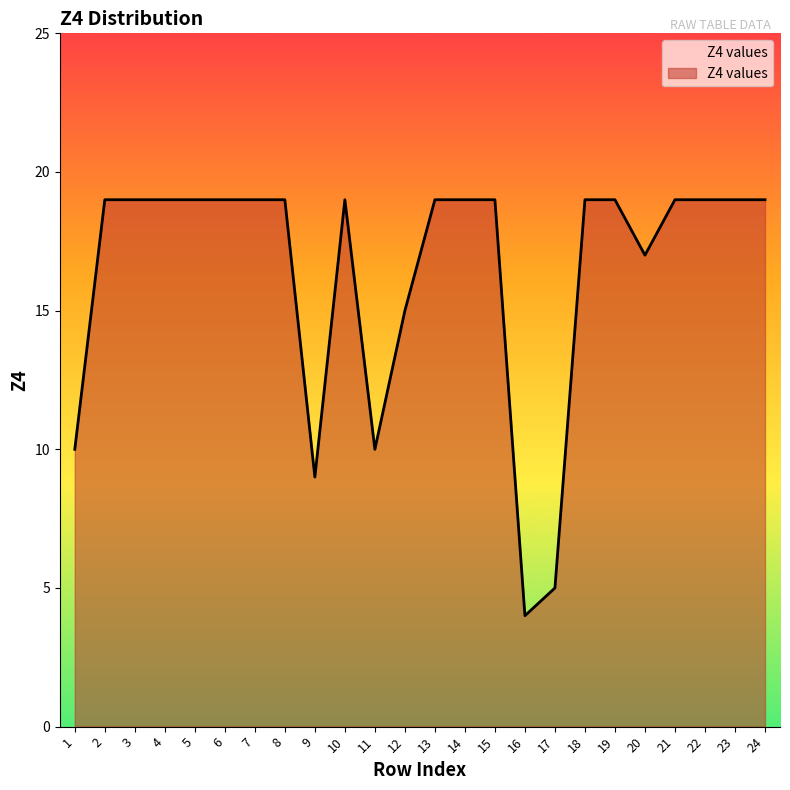

What is the ratio of the value at 20 to the value at 14?

0.9